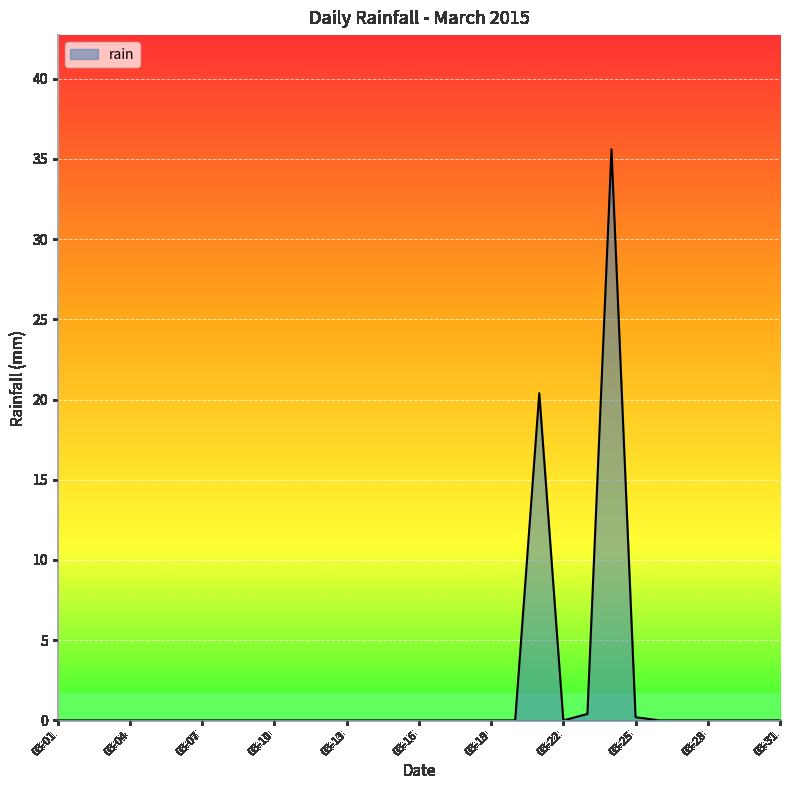

What is the difference between the maximum and second lowest values?

35.6